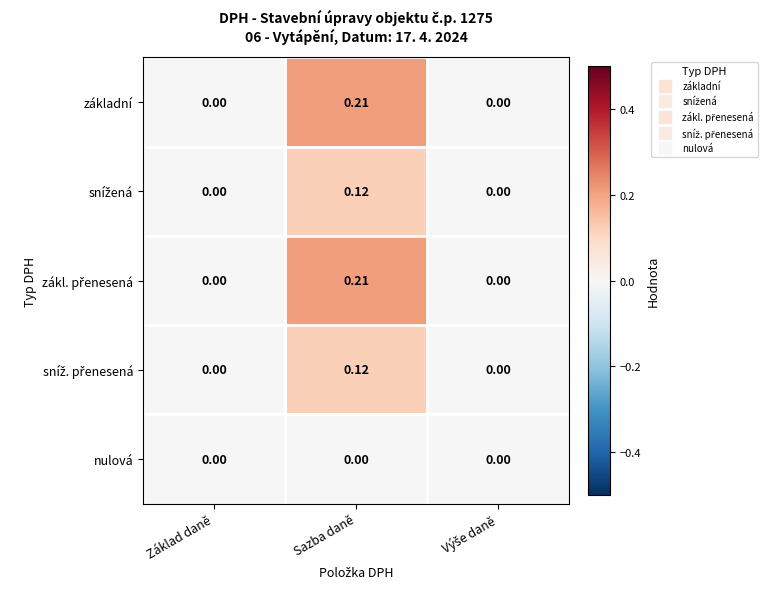

At which category does the chart reach its peak across all series?

Sazba daně